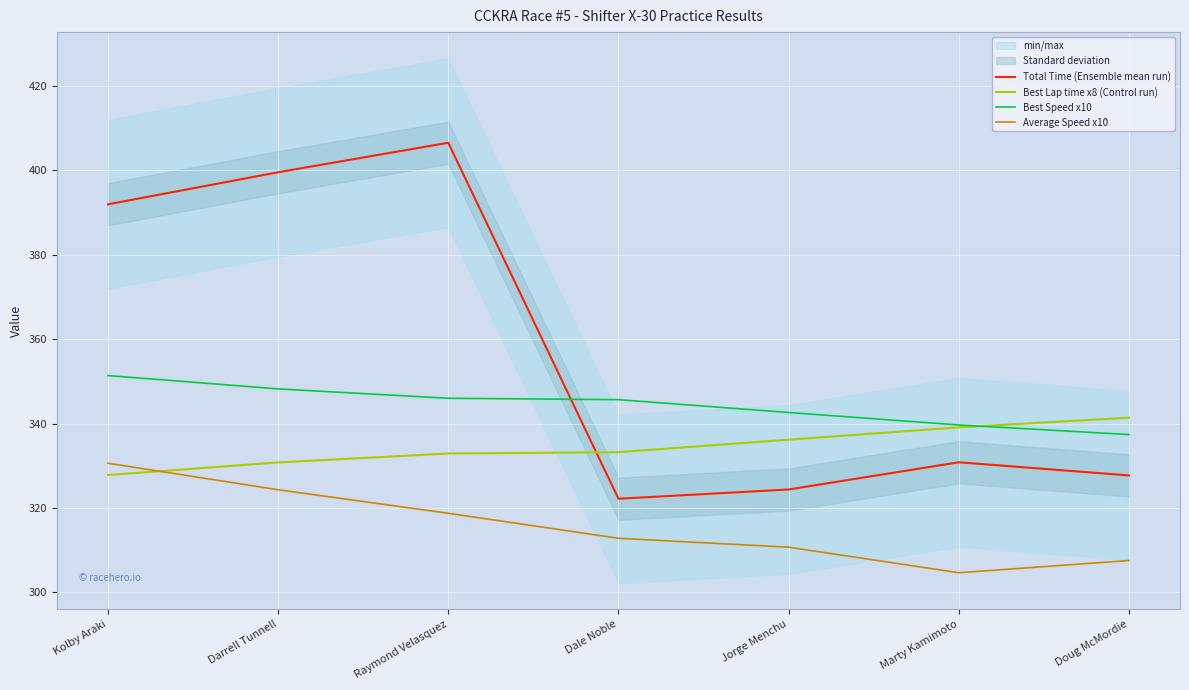

Reading left to right, extract all data points from this chart.

Total Time (Ensemble mean run): 392.0	399.6	406.6	322.2	324.4	330.8	327.7
Best Lap time x8 (Control run): 327.8	330.8	332.9	333.2	336.2	339.1	341.4
Best Speed x10: 351.4	348.2	346.0	345.7	342.6	339.7	337.4
Average Speed x10: 330.6	324.3	318.8	312.8	310.7	304.7	307.6